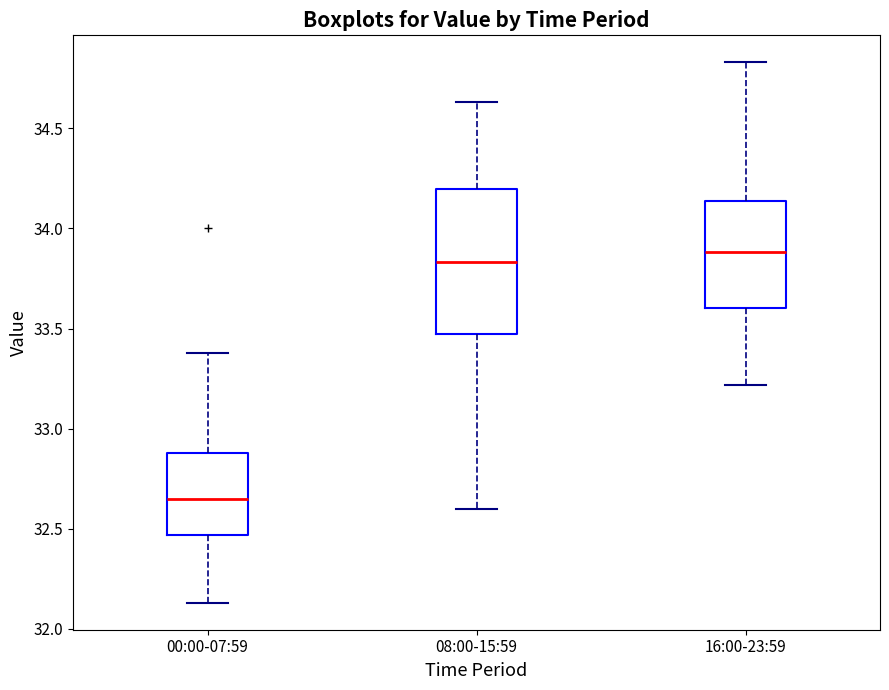

Where does the median line of the box for 16:00-23:59 sit on the y-axis? The values are not printed on the chart, so give them approximately, as read against the axis.

33.90